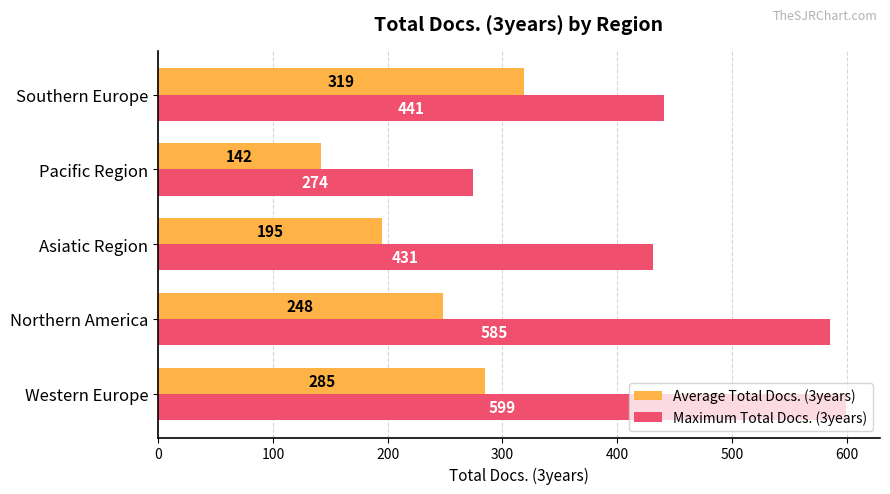

At how many categories does at least one series exceed 485?

2